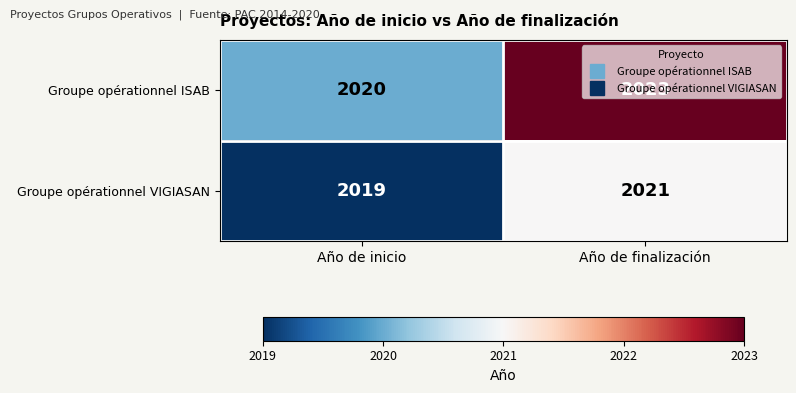

Which label corresponds to the largest value in the chart?

Año de finalización